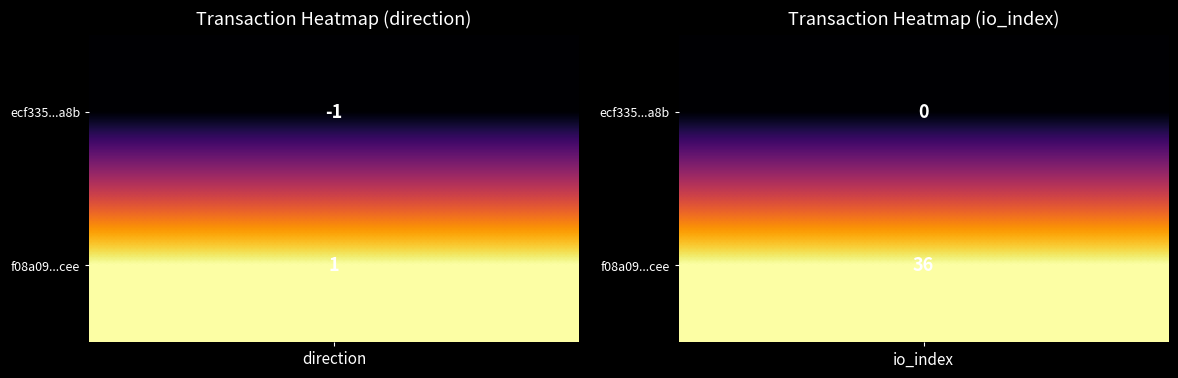

What is the difference between the highest and lowest values at 1?

36